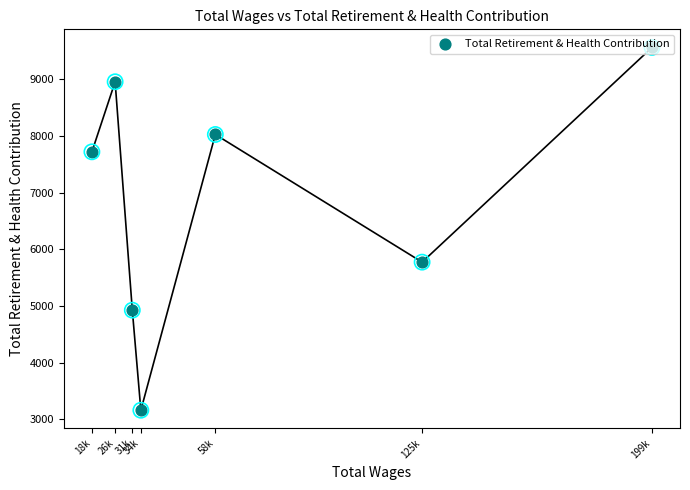

What is the change in value from 125k to 31k?

-847